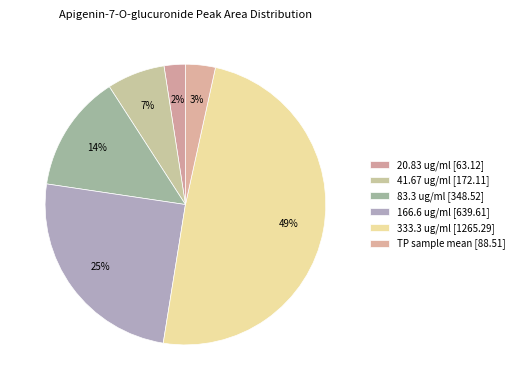

How much of the chart is everything except TP sample mean?

96.6%